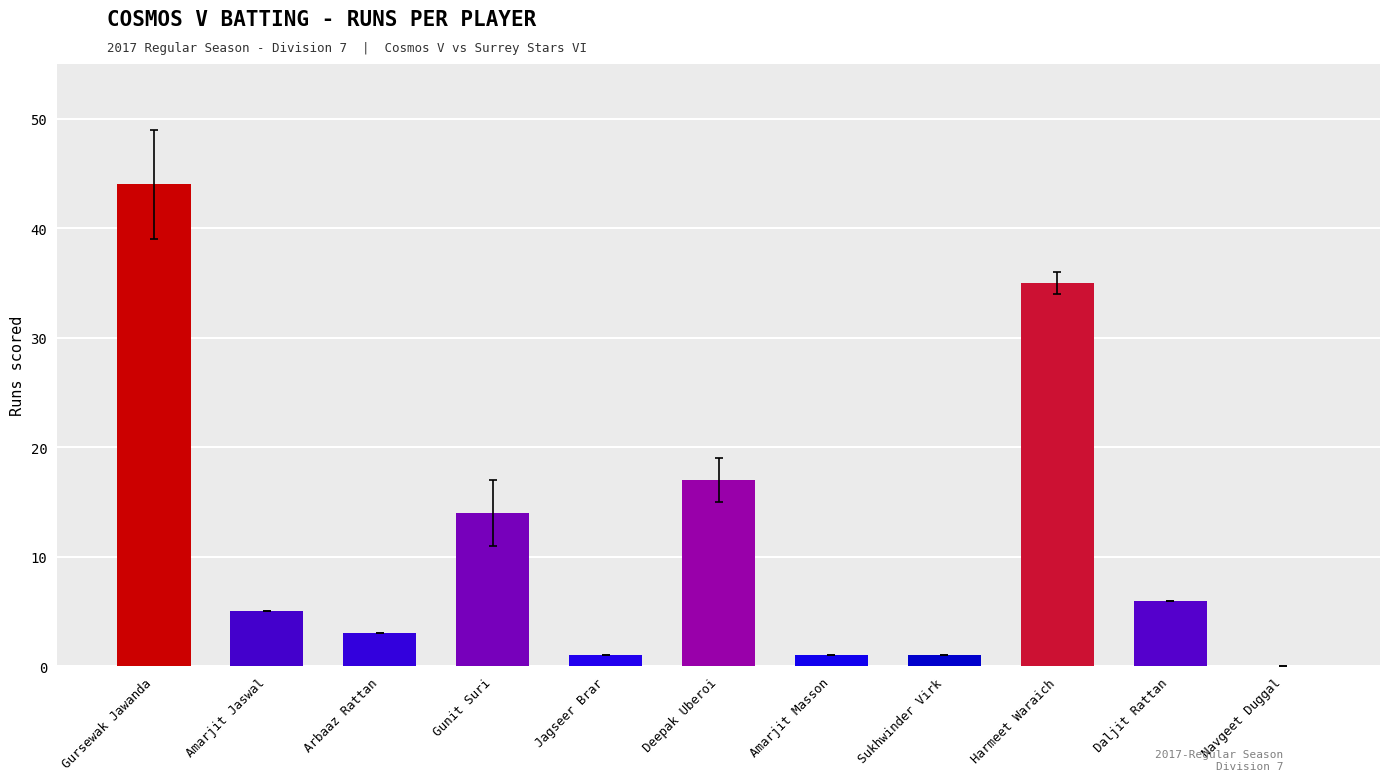

Is it true that the value at Daljit Rattan is 6?

True